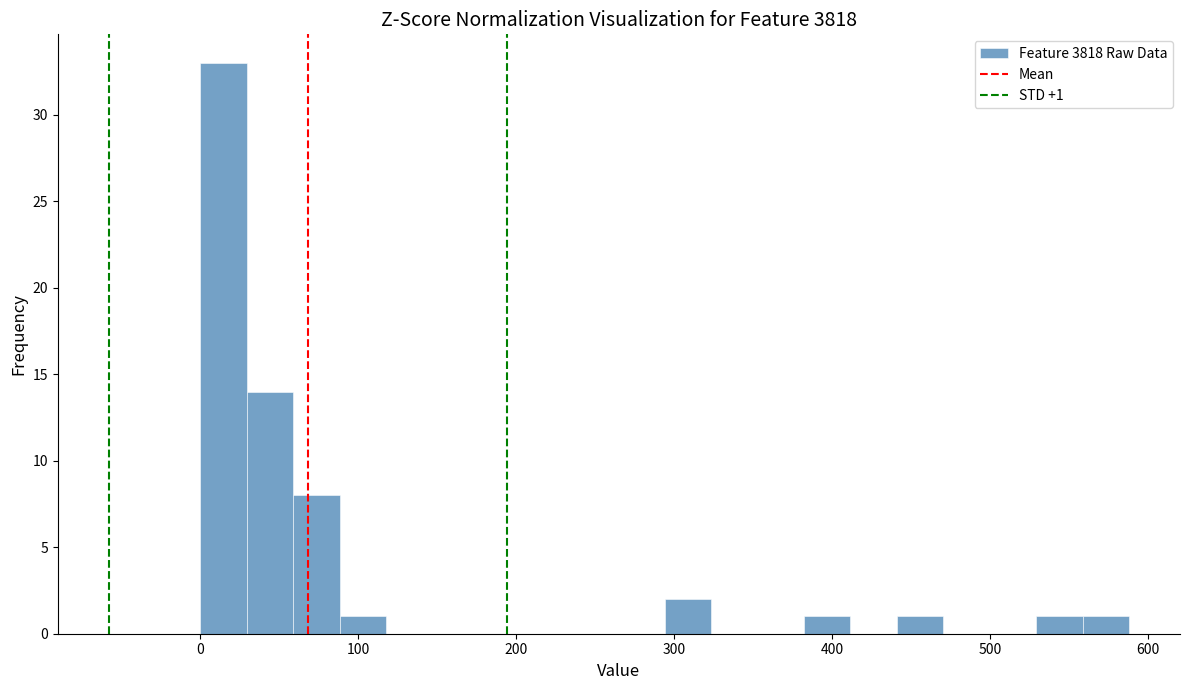

Read against the x-axis, roughly where is the centre of the tallest bar?

10